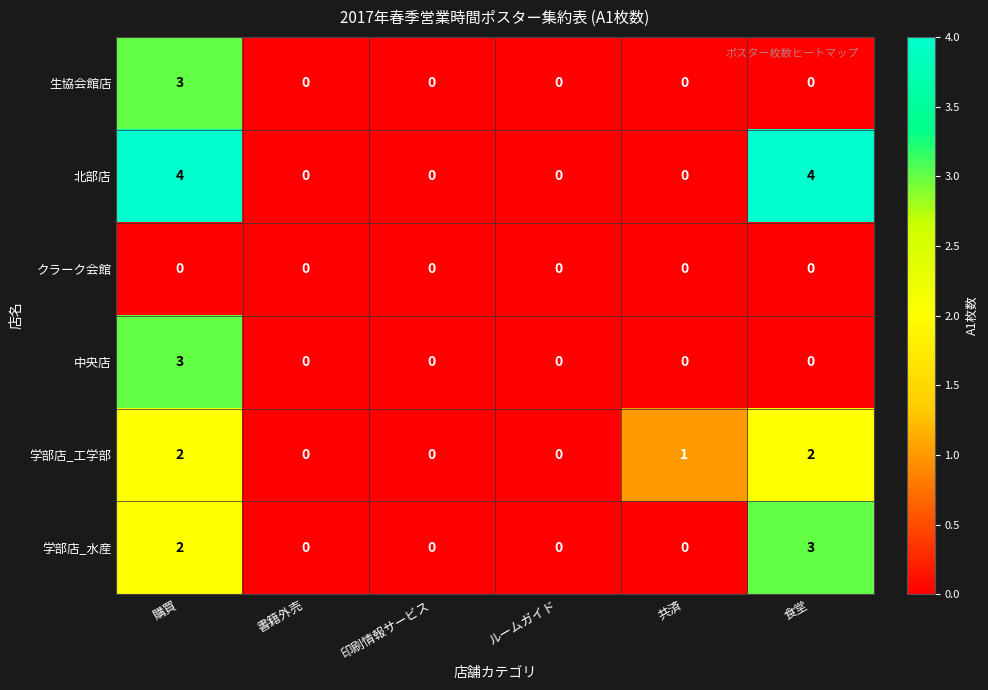

What is the difference between the maximum and minimum values in the 生協会館店 series?

3